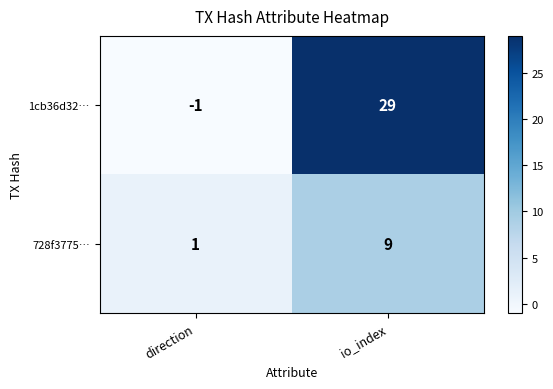

At which category is the sum across all series the highest?

io_index